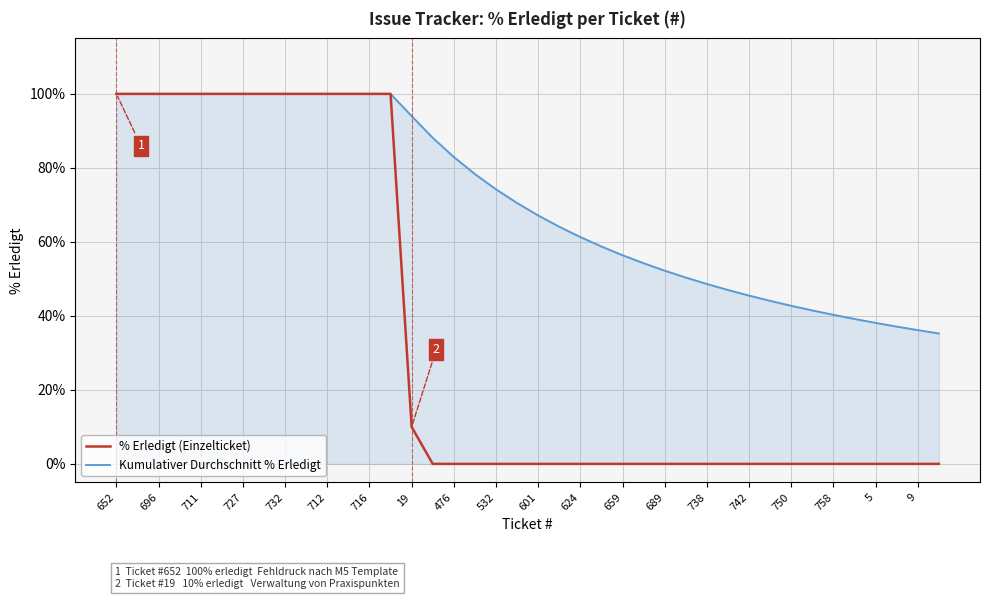

What is the maximum value for % Erledigt (Einzelticket)?

100.0